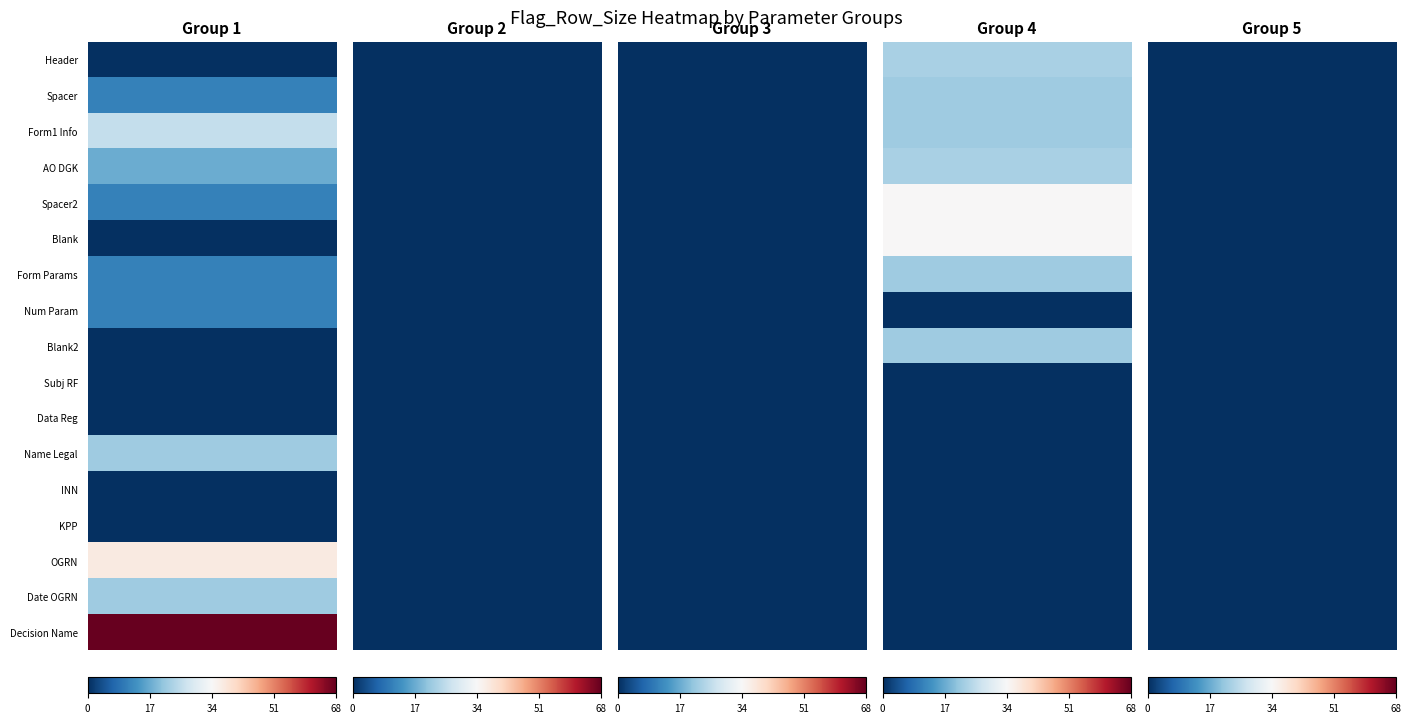

Reading right to left, what are all the values shown in this chart?

1: 16=68	15=22	14=37	13=0	12=0	11=22	10=0	9=0	8=0	7=11	6=11	5=0	4=11	3=17	2=26	1=11	0=0
2: 16=0	15=0	14=0	13=0	12=0	11=0	10=0	9=0	8=0	7=0	6=0	5=0	4=0	3=0	2=0	1=0	0=0
3: 16=0	15=0	14=0	13=0	12=0	11=0	10=0	9=0	8=0	7=0	6=0	5=0	4=0	3=0	2=0	1=0	0=0
4: 16=0	15=0	14=0	13=0	12=0	11=0	10=0	9=0	8=22	7=0	6=22	5=34	4=34	3=23	2=22	1=22	0=23
5: 16=0	15=0	14=0	13=0	12=0	11=0	10=0	9=0	8=0	7=0	6=0	5=0	4=0	3=0	2=0	1=0	0=0